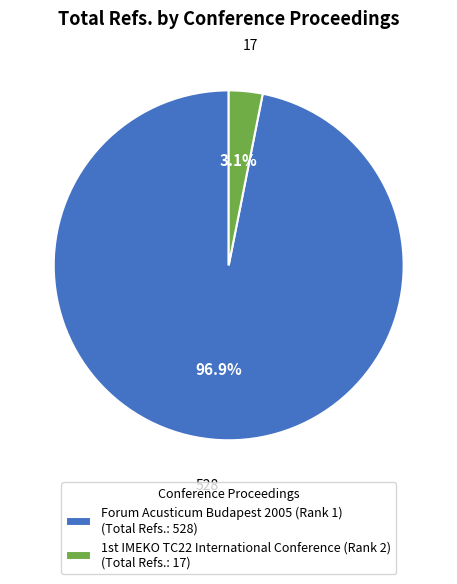

Rank the categories by value from lowest to highest.

1st IMEKO TC22 International Conference (Rank 2), Forum Acusticum Budapest 2005 (Rank 1)